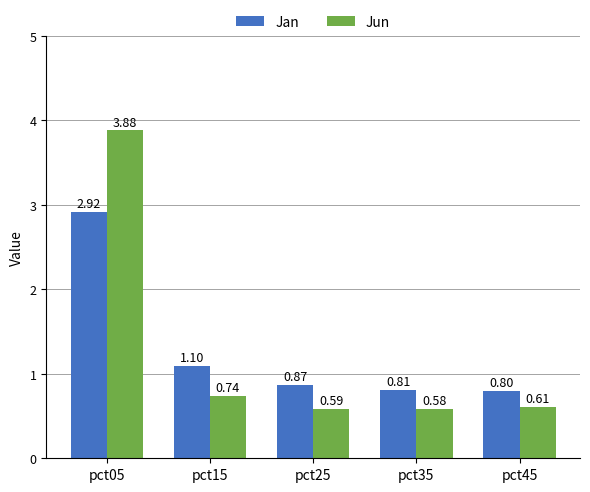

List the series in order of their peak value, lowest first.

Jan, Jun